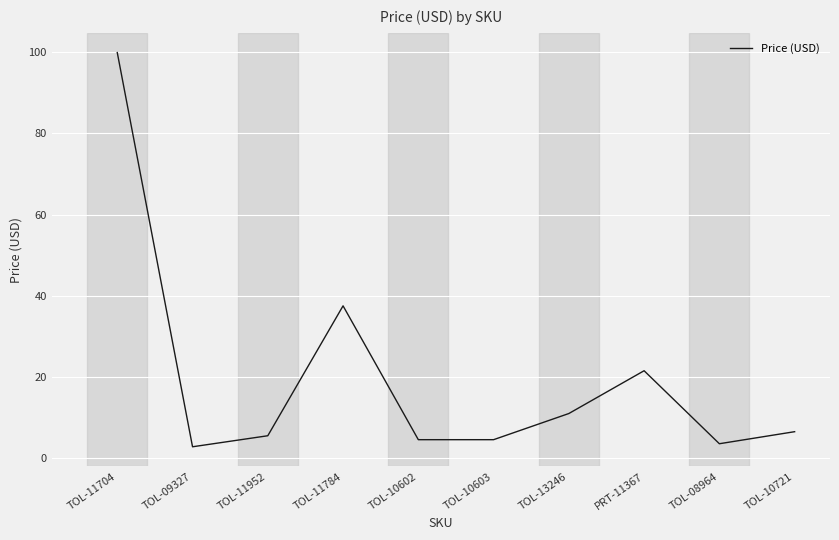

What position from the right is PRT-11367?

3